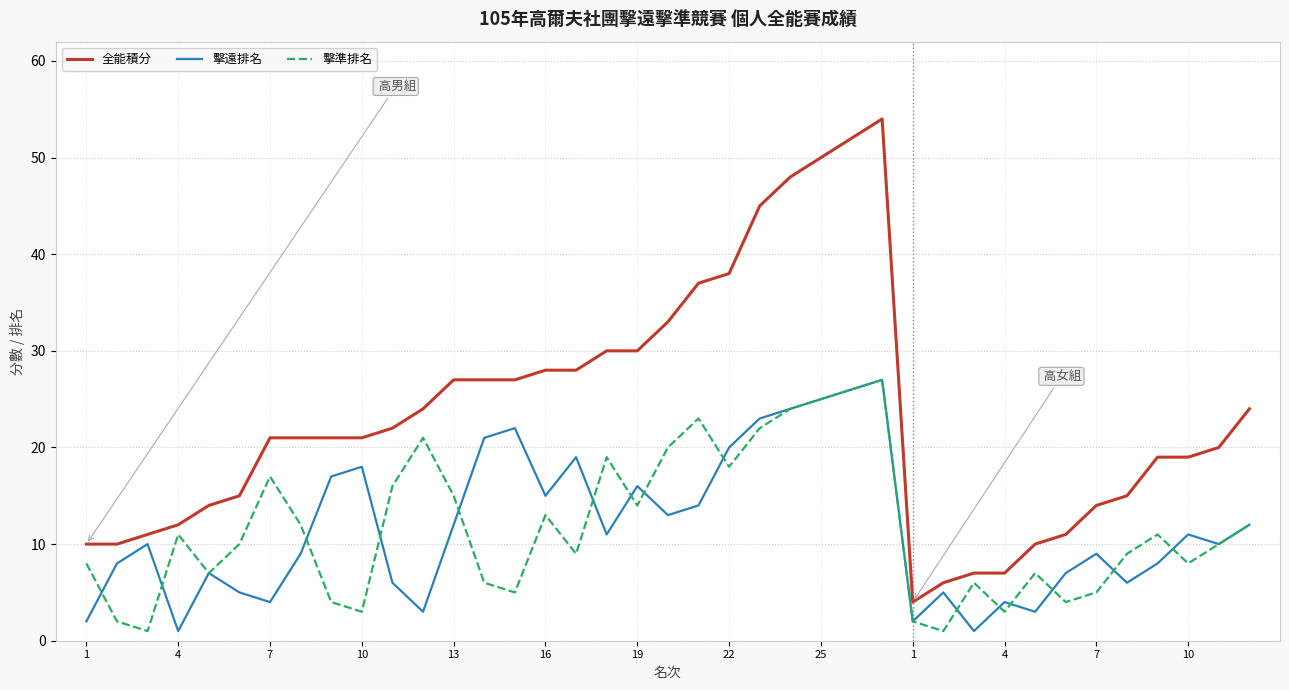

True or false: 擊準排名 and 全能積分 intersect in this chart.

False